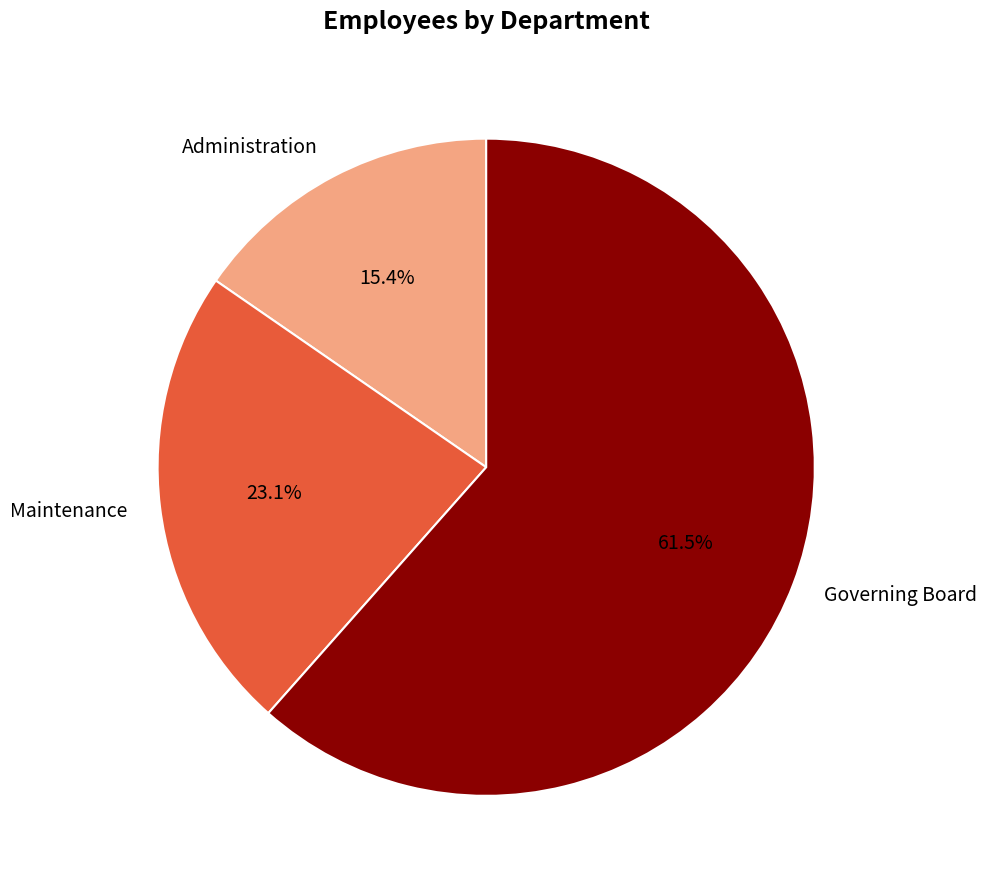

Between Administration and Governing Board, which is larger?

Governing Board